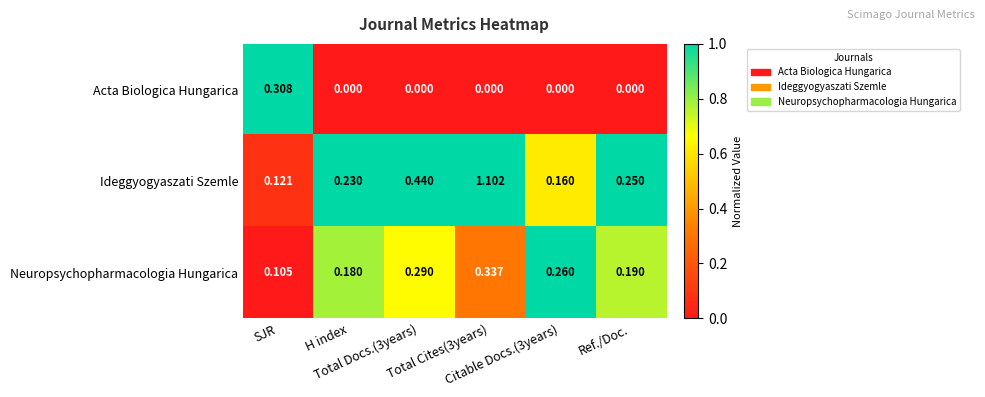

Which series has the widest spread of values?

Ideggyogyaszati Szemle